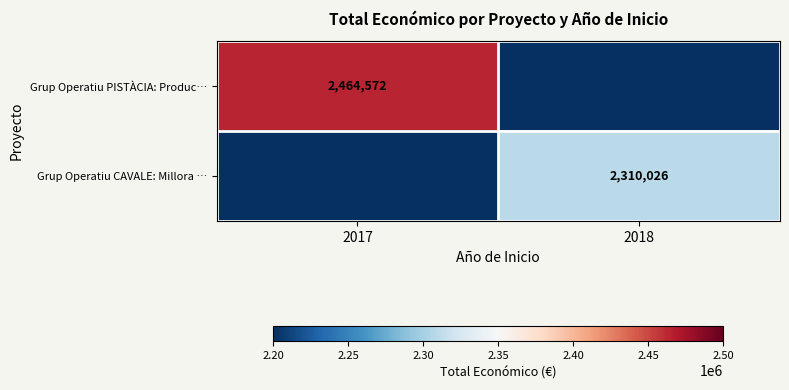

Is the value of Grup Operatiu PISTÀCIA: Produc… at 2017 greater than the value of Grup Operatiu CAVALE: Millora … at 2018?

Yes